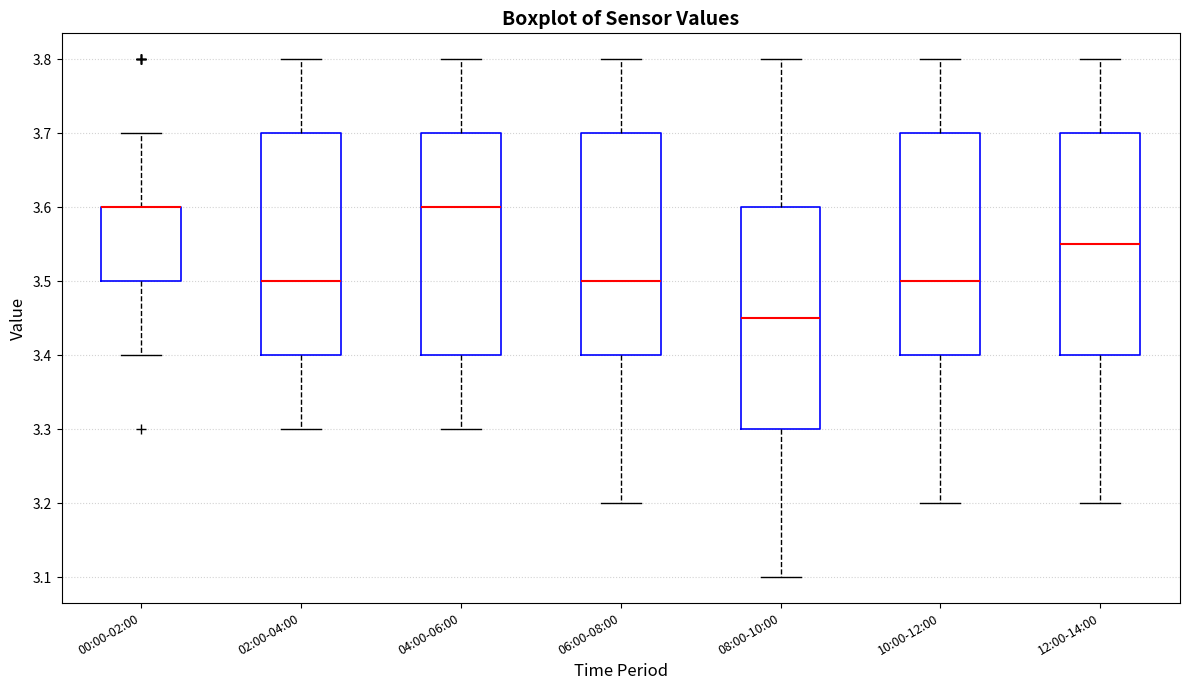

Reading left to right, read every box against the y-axis: the position of its median line, the range the box covers, and the ends of its whiskers. The values are not printed on the chart, so give them approximately, as read against the axis.

00:00-02:00: median 3.60 (drawn on the box's upper edge), box 3.50 to 3.60, whiskers 3.40 to 3.70
02:00-04:00: median 3.50, box 3.40 to 3.70, whiskers 3.30 to 3.80
04:00-06:00: median 3.60, box 3.40 to 3.70, whiskers 3.30 to 3.80
06:00-08:00: median 3.50, box 3.40 to 3.70, whiskers 3.20 to 3.80
08:00-10:00: median 3.45, box 3.30 to 3.60, whiskers 3.10 to 3.80
10:00-12:00: median 3.50, box 3.40 to 3.70, whiskers 3.20 to 3.80
12:00-14:00: median 3.55, box 3.40 to 3.70, whiskers 3.20 to 3.80